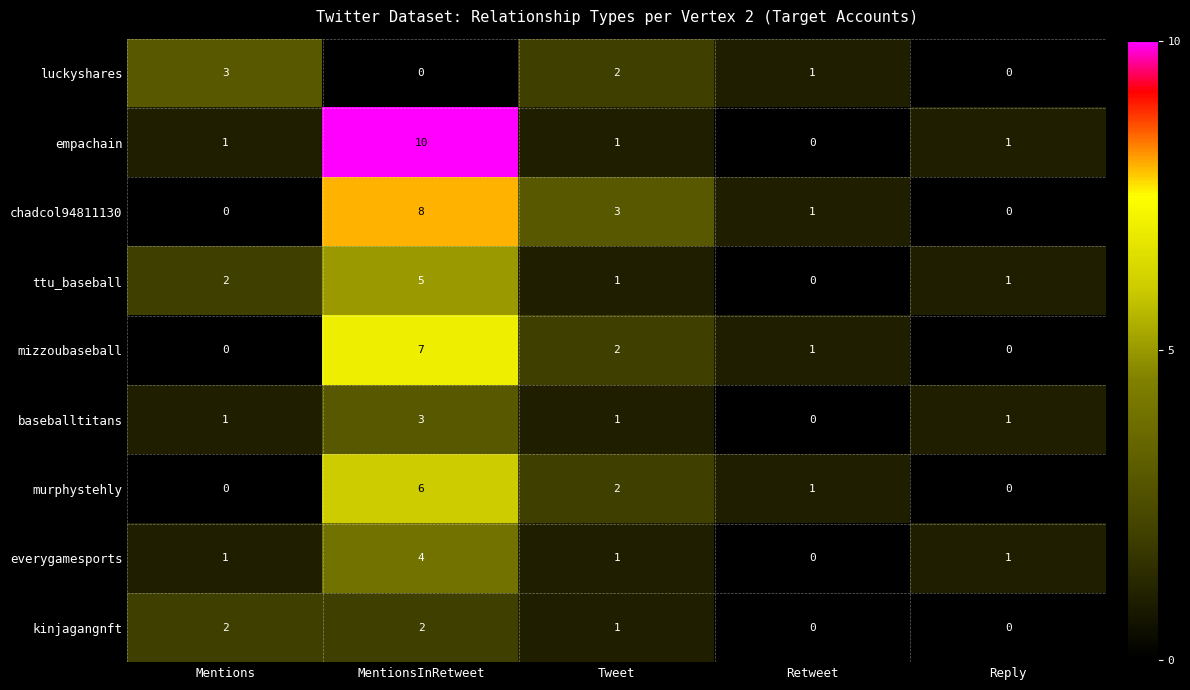

How many categories are shown in the chart?

5